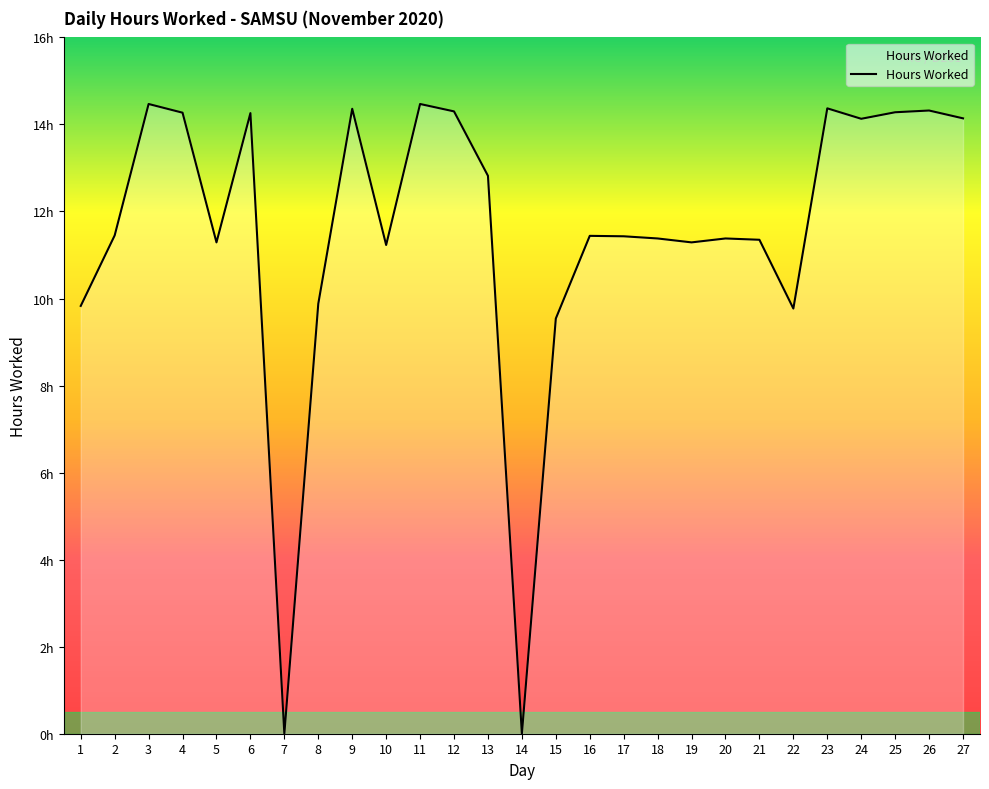

List the labels in order of value, smallest first.

7, 14, 15, 22, 1, 8, 10, 5, 19, 21, 18, 20, 17, 16, 2, 13, 24, 27, 6, 4, 25, 12, 26, 9, 23, 3, 11